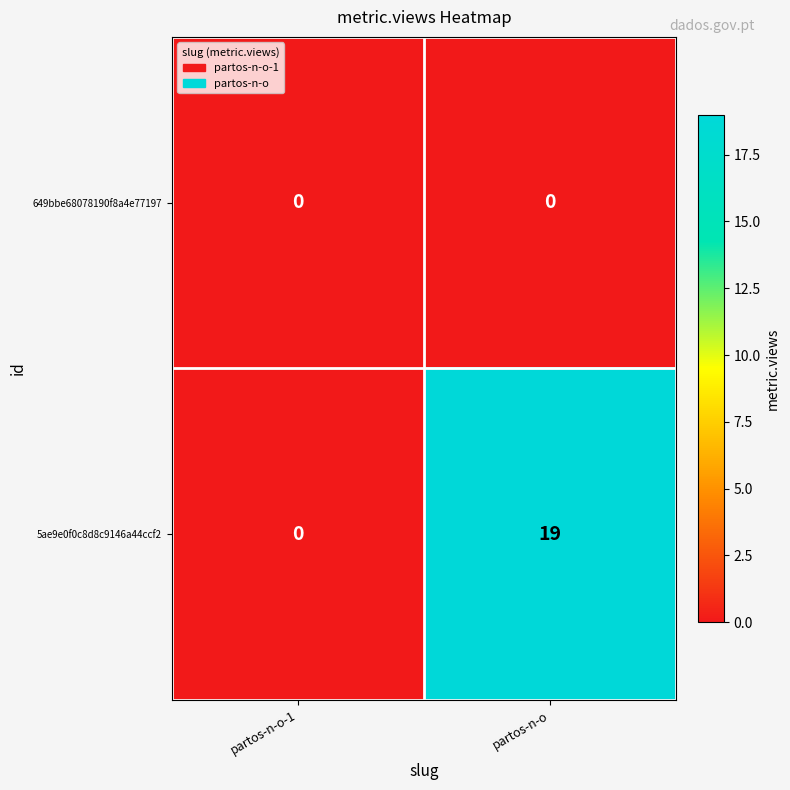

Count the number of categories in the chart.

2